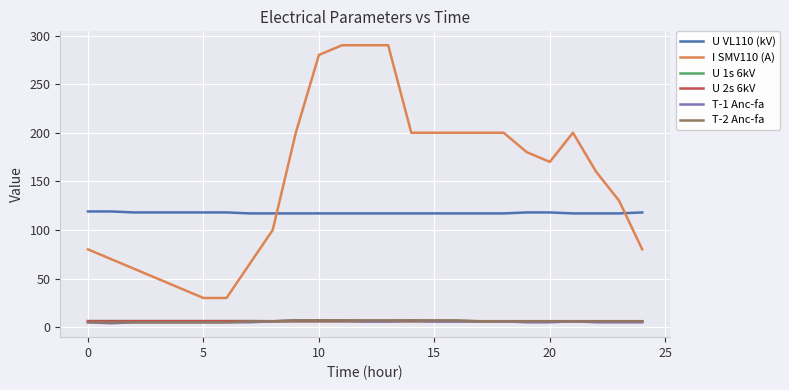

Does the chart display data point markers on the line(s)?

No